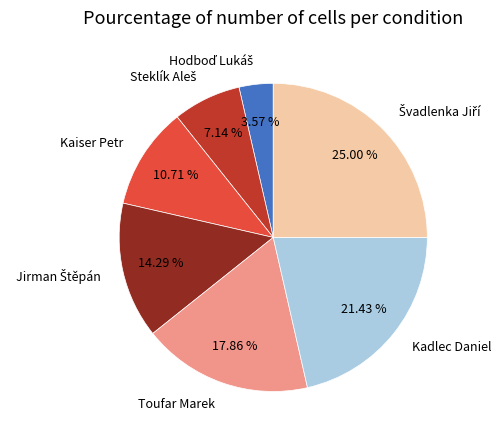

Is there a majority slice in this chart?

No